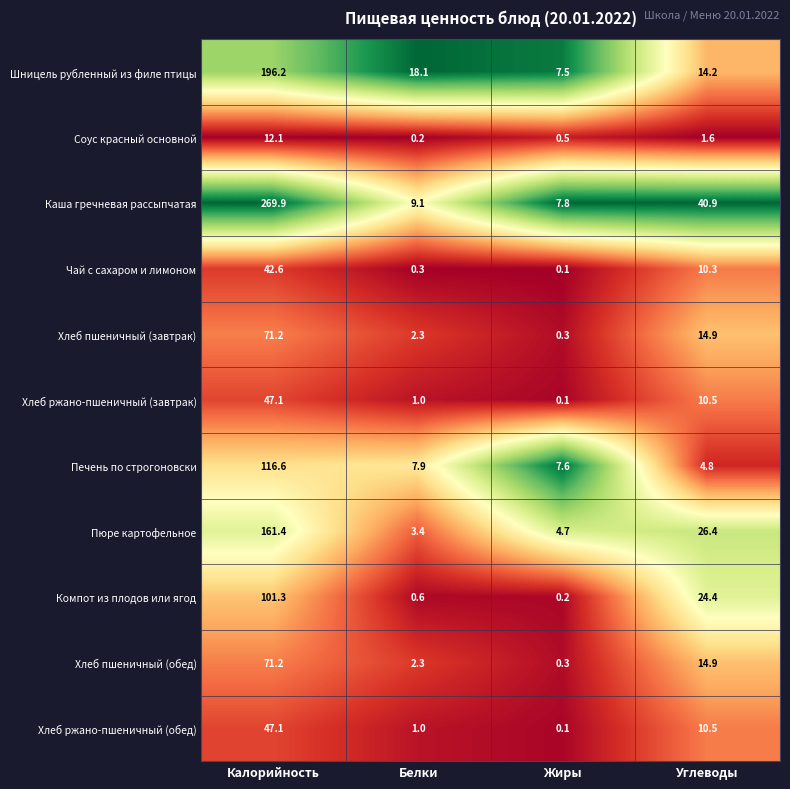

Which series has the largest range (max minus min)?

Каша гречневая рассыпчатая